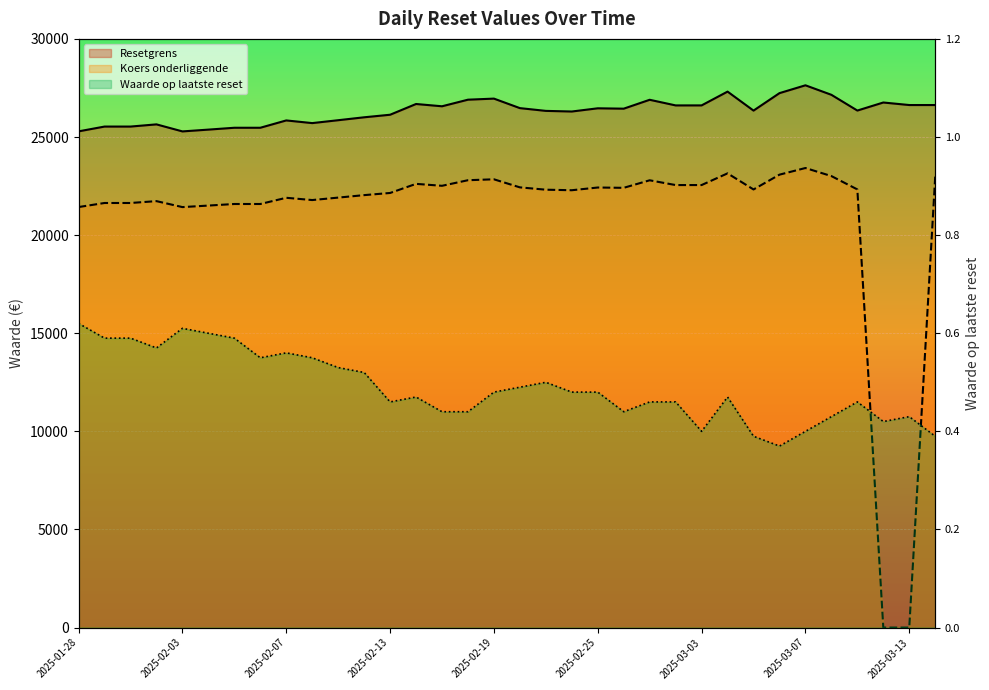

Reading left to right, transcribe all the data shown in this chart.

Resetgrens: 25288.1	25532.3	25532.3	25643.8	25285.3	25376.7	25471.4	25471.4	25844.9	25708.7	25855.9	26004.6	26134.7	26682.2	26565.8	26901.7	26956.5	26471.7	26331.3	26299.3	26462.6	26444.1	26897.0	26610.0	26610.7	27313.5	26345.6	27235.6	27635.0	27150.5	26347.9	26758.2	26629.2	26629.2
Koers onderliggende: 21430.6	21637.5	21637.5	21732.0	21428.2	21505.7	21585.9	21585.9	21902.4	21787.0	21911.7	22037.8	22148.0	22612.0	22513.4	22798.1	22844.5	22433.6	22314.7	22287.6	22425.9	22410.3	22794.1	22550.9	22551.4	23147.0	22326.8	23081.0	23419.5	23008.9	22328.8	0.0	0.0	22986.8
Waarde op laatste reset: 0.6	0.6	0.6	0.6	0.6	0.6	0.6	0.6	0.6	0.6	0.5	0.5	0.5	0.5	0.4	0.4	0.5	0.5	0.5	0.5	0.5	0.4	0.5	0.5	0.4	0.5	0.4	0.4	0.4	0.4	0.5	0.4	0.4	0.4